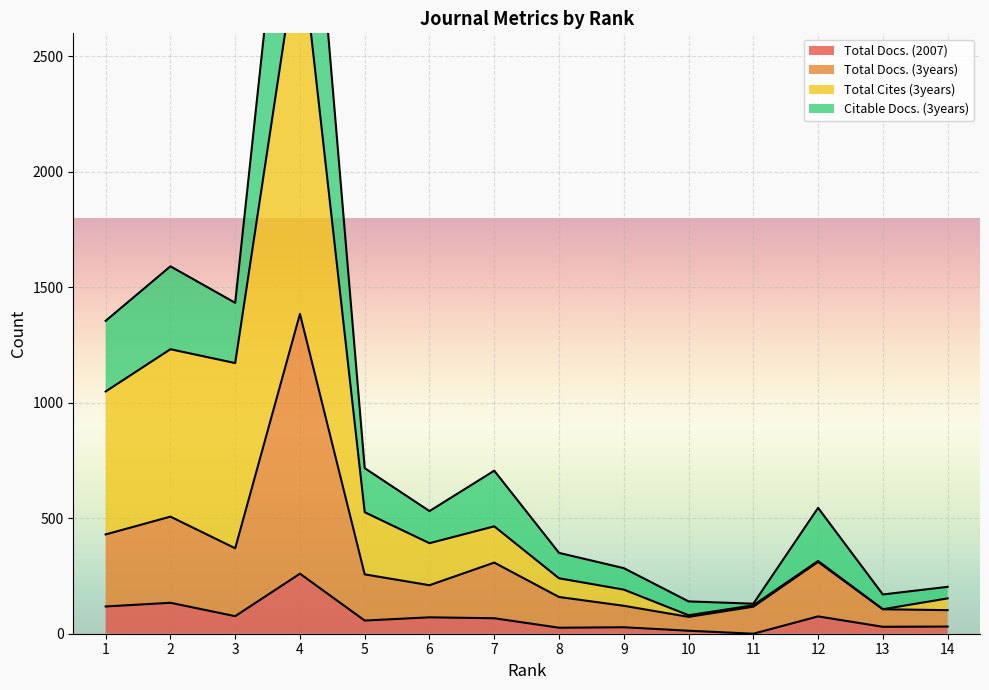

At which category does Total Cites (3years) reach its first local peak?

2